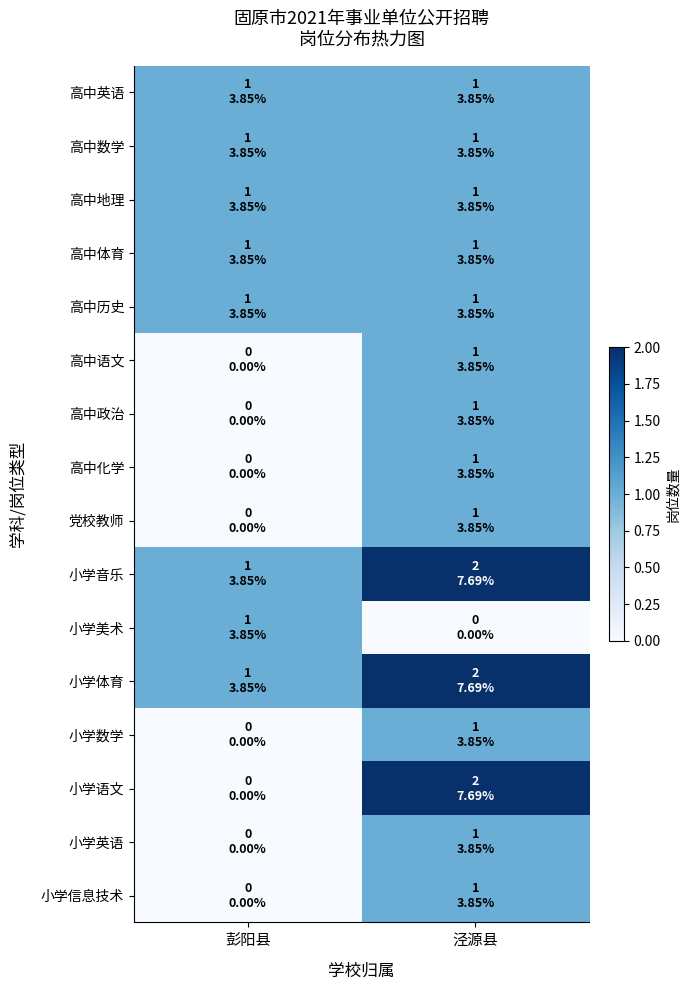

Reading left to right, list all the values displayed in this chart.

高中英语: 彭阳县=1	泾源县=1
高中数学: 彭阳县=1	泾源县=1
高中地理: 彭阳县=1	泾源县=1
高中体育: 彭阳县=1	泾源县=1
高中历史: 彭阳县=1	泾源县=1
高中语文: 彭阳县=0	泾源县=1
高中政治: 彭阳县=0	泾源县=1
高中化学: 彭阳县=0	泾源县=1
党校教师: 彭阳县=0	泾源县=1
小学音乐: 彭阳县=1	泾源县=2
小学美术: 彭阳县=1	泾源县=0
小学体育: 彭阳县=1	泾源县=2
小学数学: 彭阳县=0	泾源县=1
小学语文: 彭阳县=0	泾源县=2
小学英语: 彭阳县=0	泾源县=1
小学信息技术: 彭阳县=0	泾源县=1